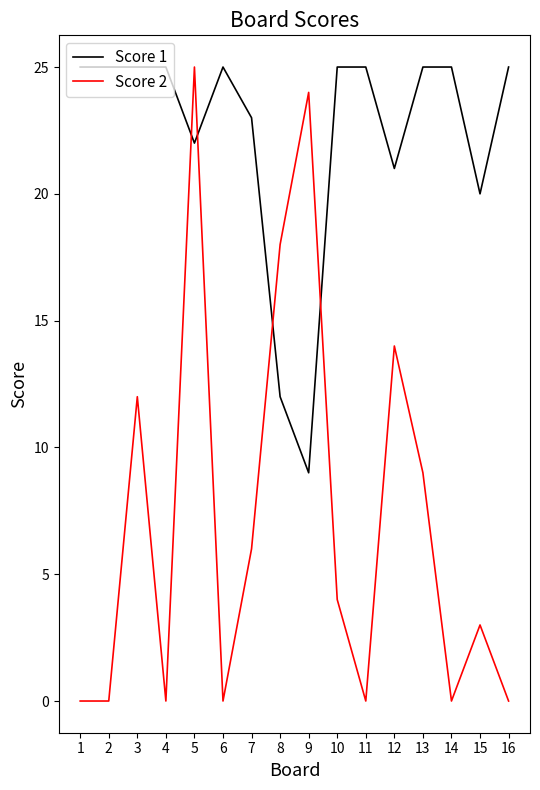

Reading left to right, transcribe all the data shown in this chart.

Score 1: 1=25	2=25	3=25	4=25	5=22	6=25	7=23	8=12	9=9	10=25	11=25	12=21	13=25	14=25	15=20	16=25
Score 2: 1=0	2=0	3=12	4=0	5=25	6=0	7=6	8=18	9=24	10=4	11=0	12=14	13=9	14=0	15=3	16=0